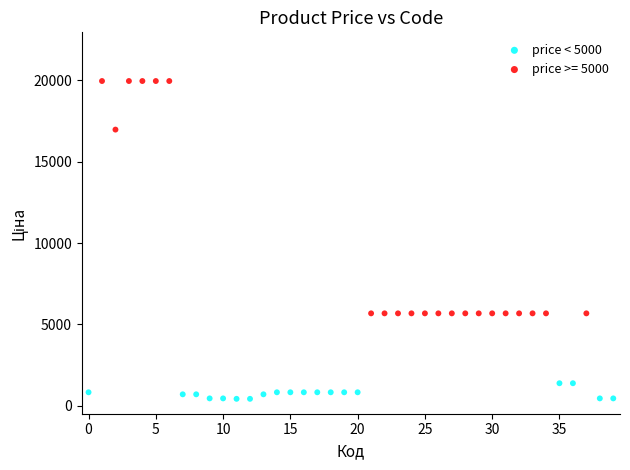

Which series reaches the maximum Y coordinate?

price >= 5000